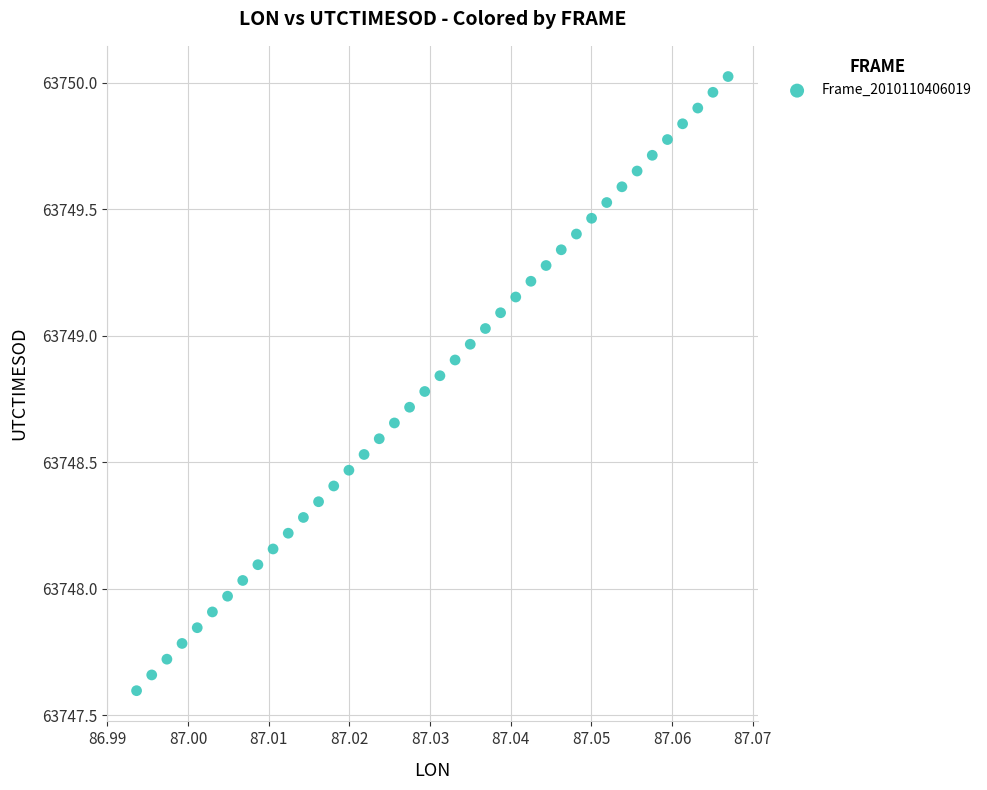

What is the range of Y values (max minus min)?

2.4